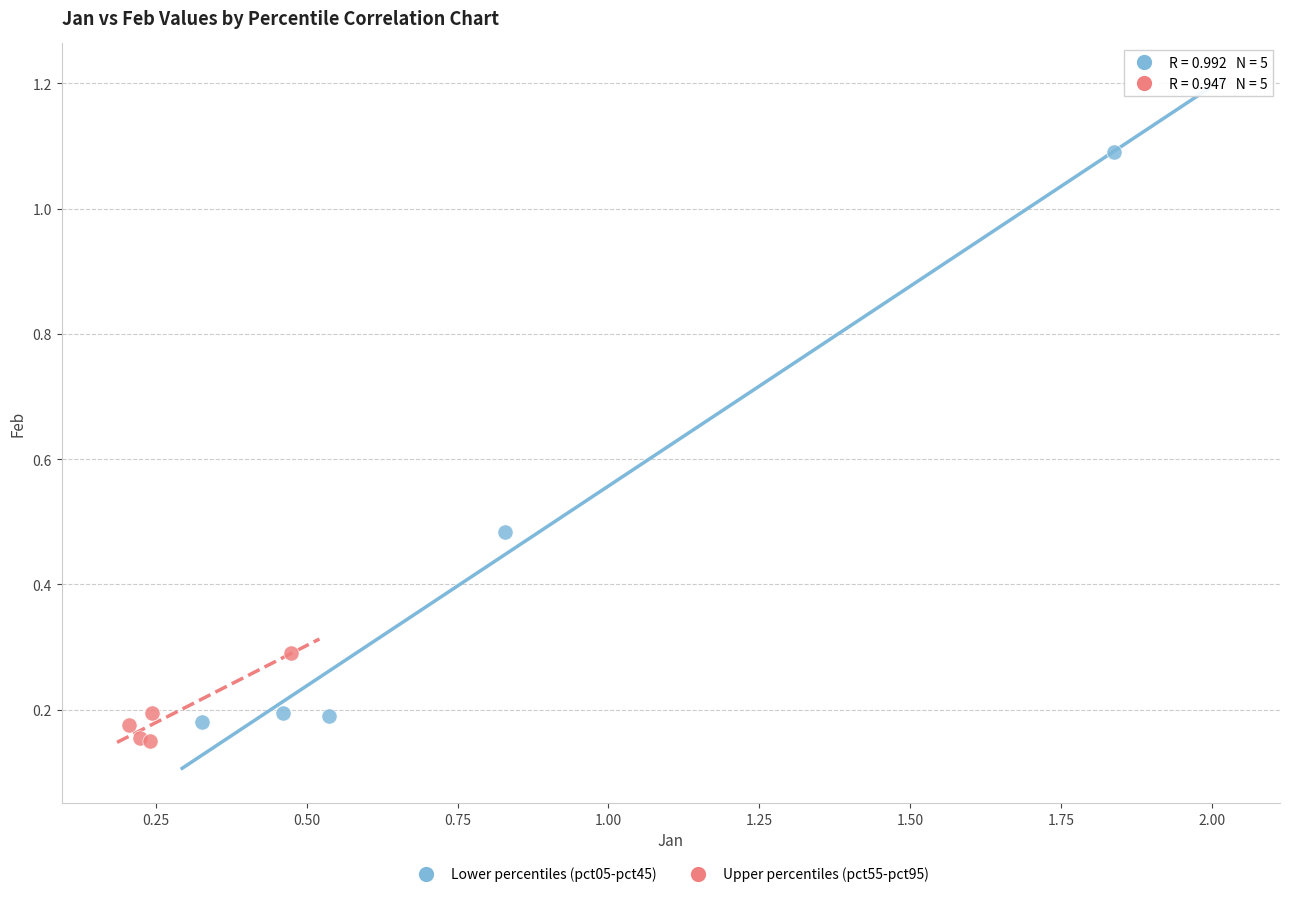

Which series reaches the maximum Y coordinate?

Lower percentiles (pct05-pct45)